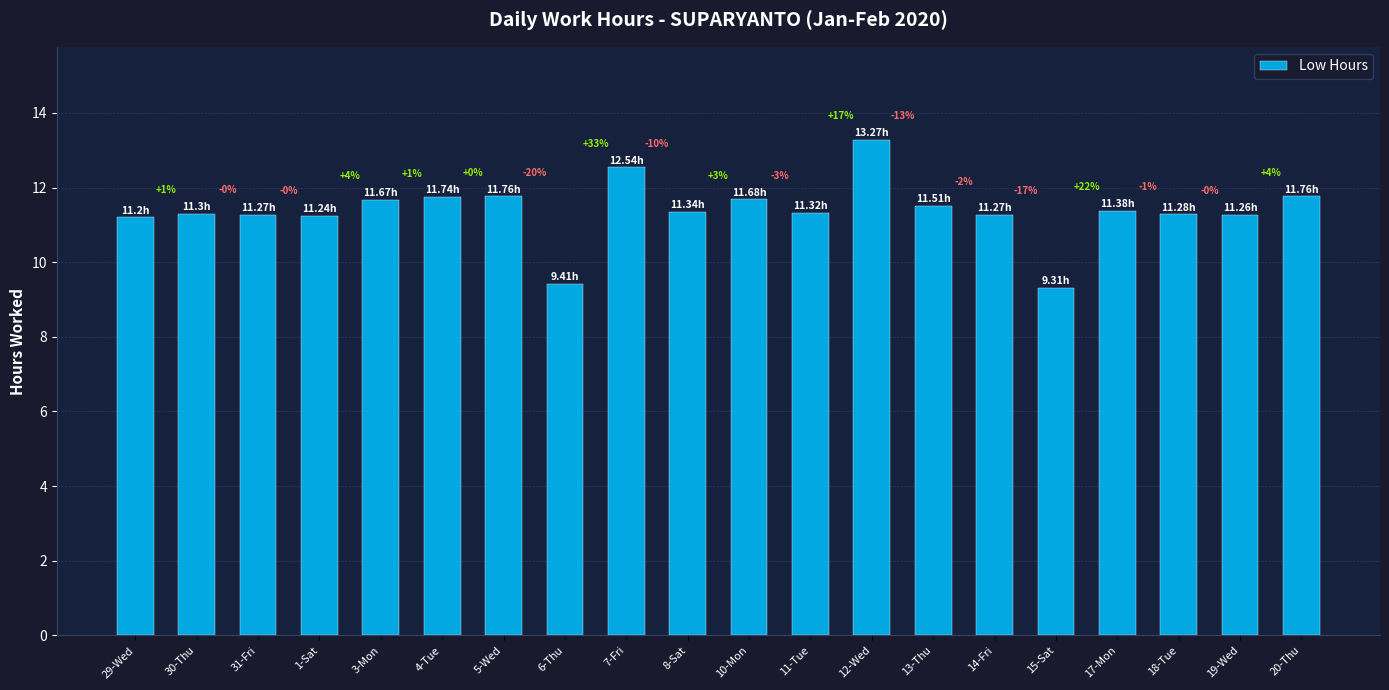

The chart shows a value of 17.9 at 19-Wed. True or false?

False